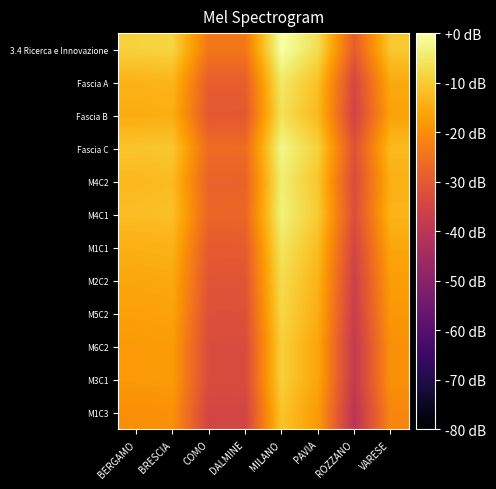

Which series has the largest total across all categories?

3.4 Ricerca e Innovazione